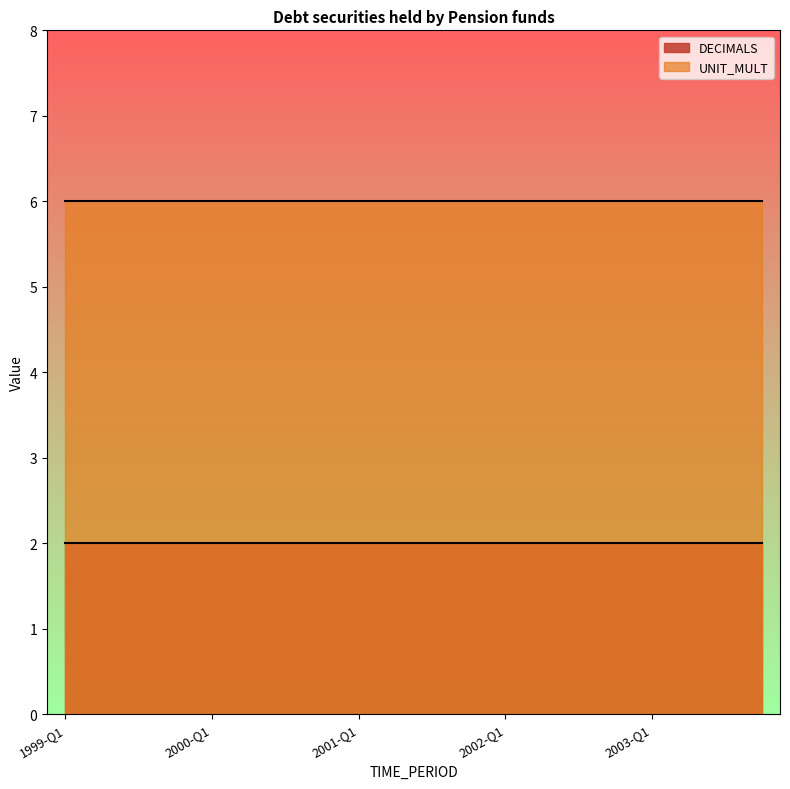

Reading left to right, transcribe all the data shown in this chart.

DECIMALS: 2	2	2	2	2	2	2	2	2	2	2	2	2	2	2	2	2	2	2	2
UNIT_MULT: 6	6	6	6	6	6	6	6	6	6	6	6	6	6	6	6	6	6	6	6